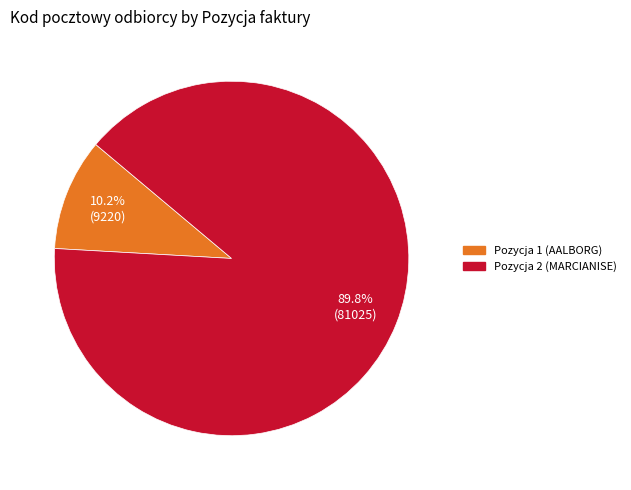

Is there a majority slice in this chart?

Yes